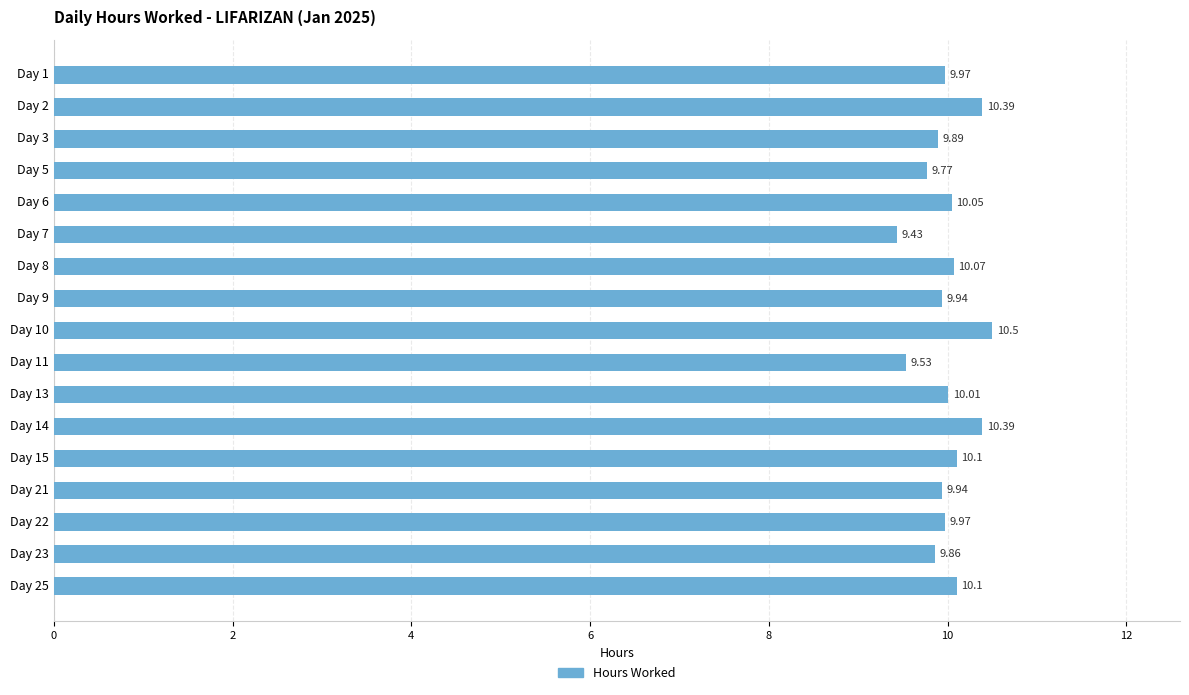

What is the difference between the maximum and minimum values?

1.1